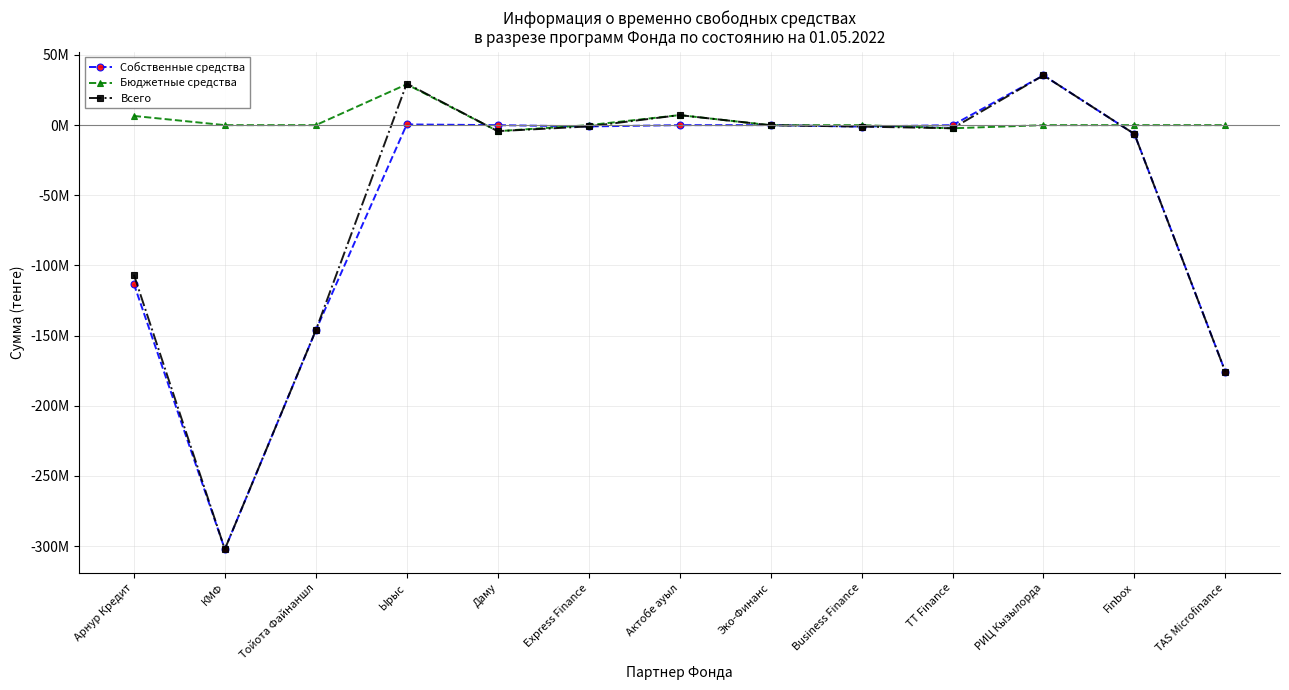

What is the difference between the highest and lowest values at TT Finance?

2238841